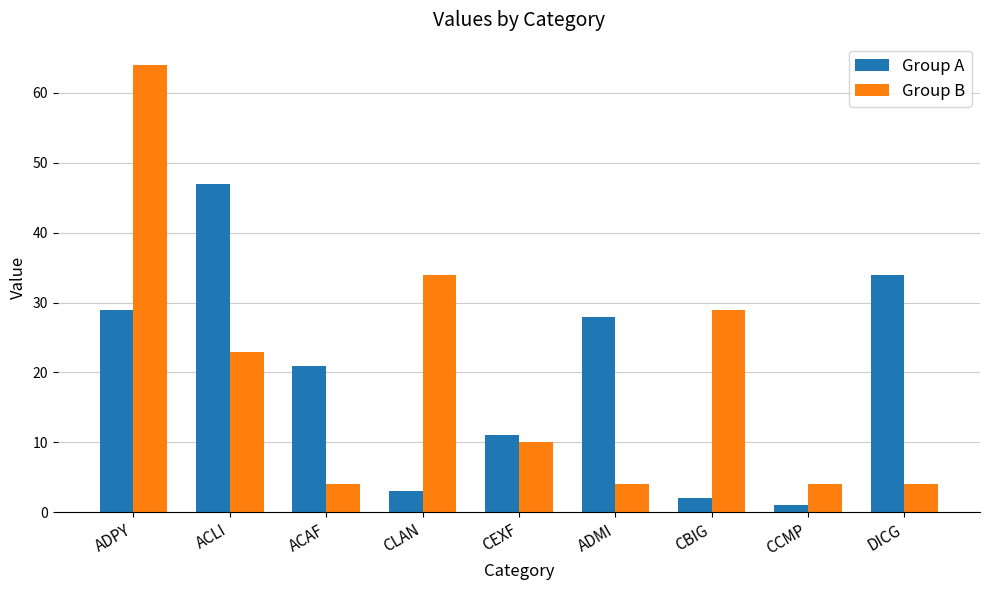

What is the spread (max minus min) of values at ACAF?

17